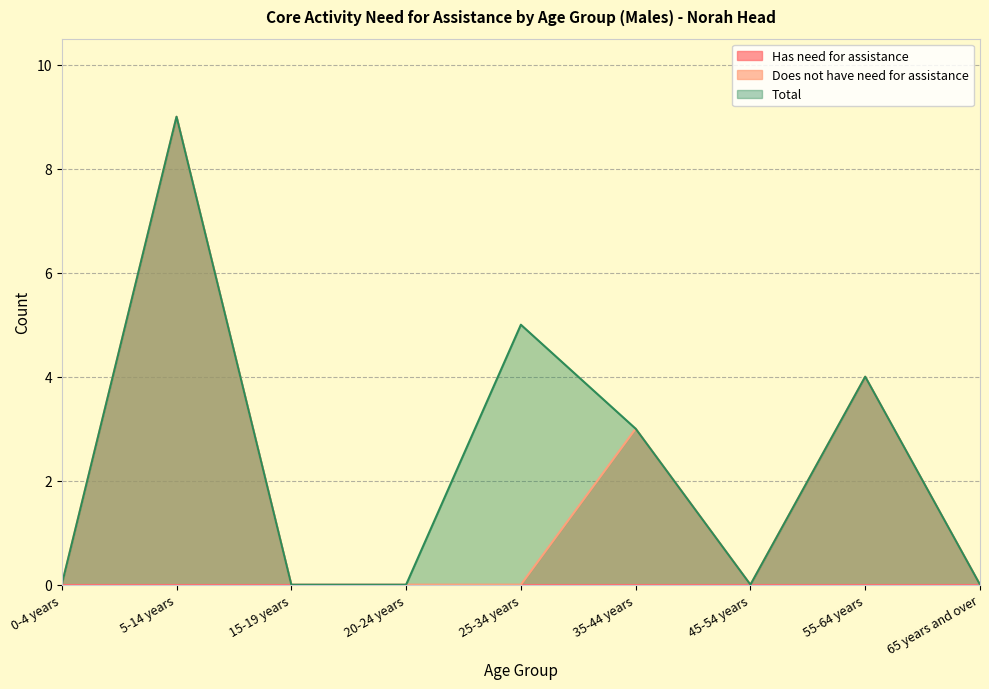

List the labels in order of Total value, largest first.

5-14 years, 25-34 years, 55-64 years, 35-44 years, 0-4 years, 15-19 years, 20-24 years, 45-54 years, 65 years and over